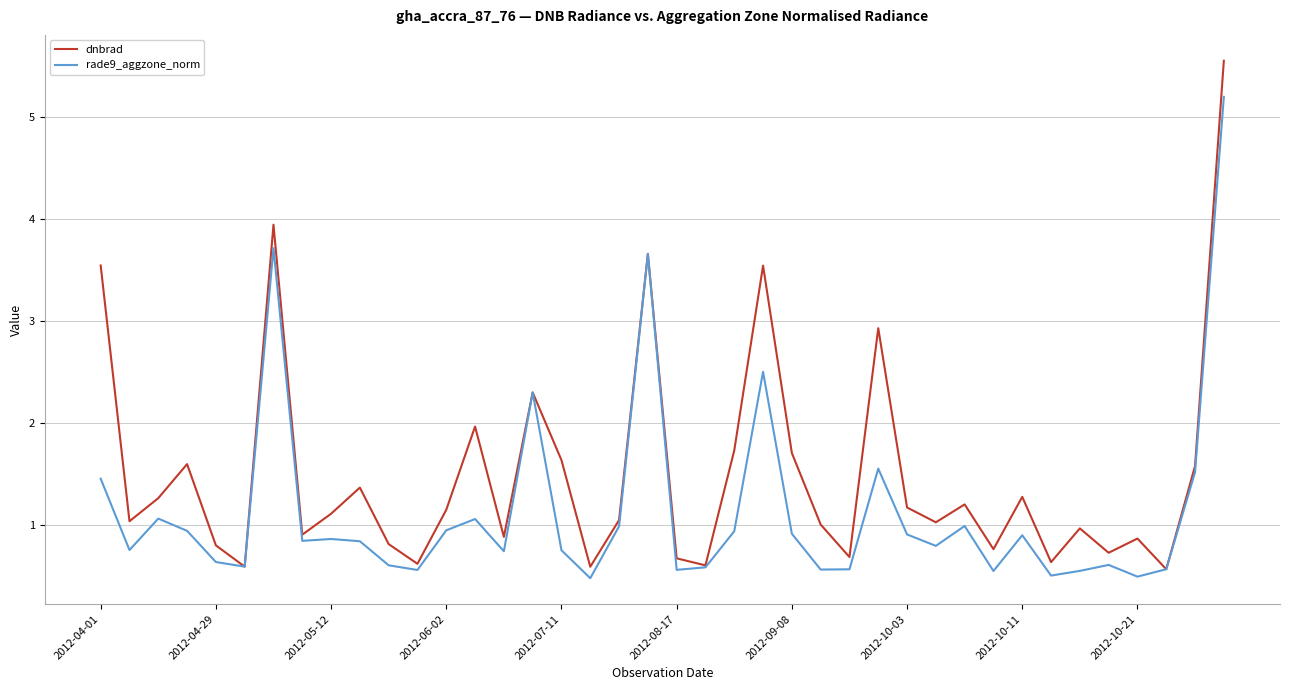

Rank the series by their maximum value, from lowest to highest.

rade9_aggzone_norm, dnbrad